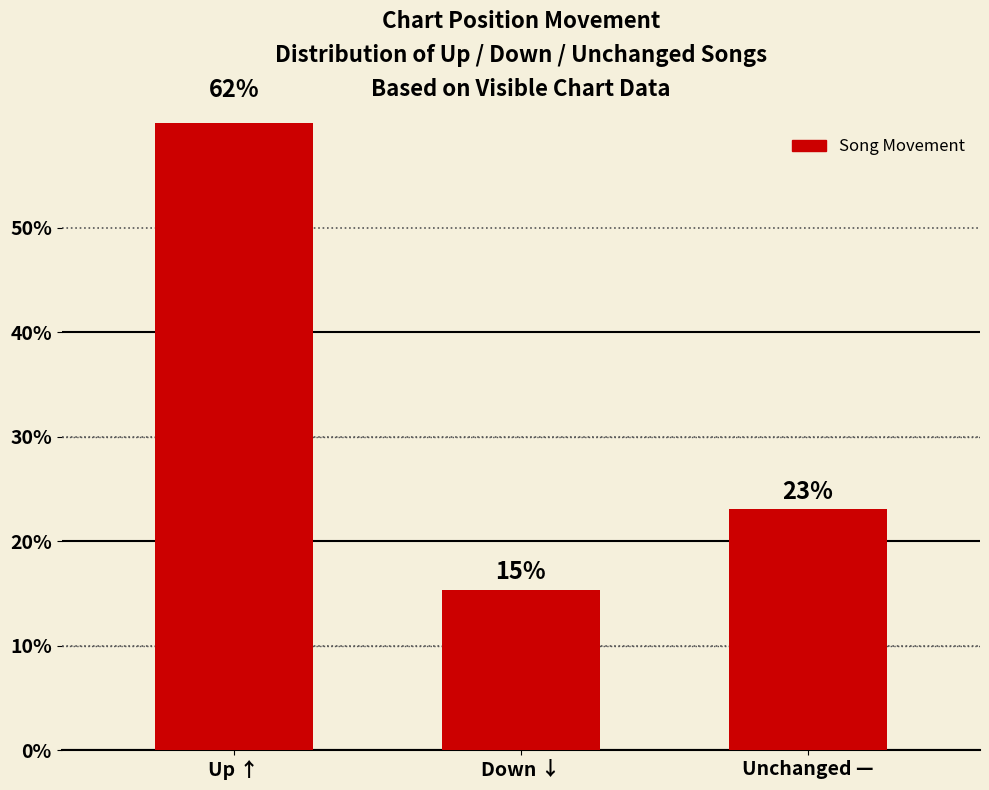

What is the average value?

33.3